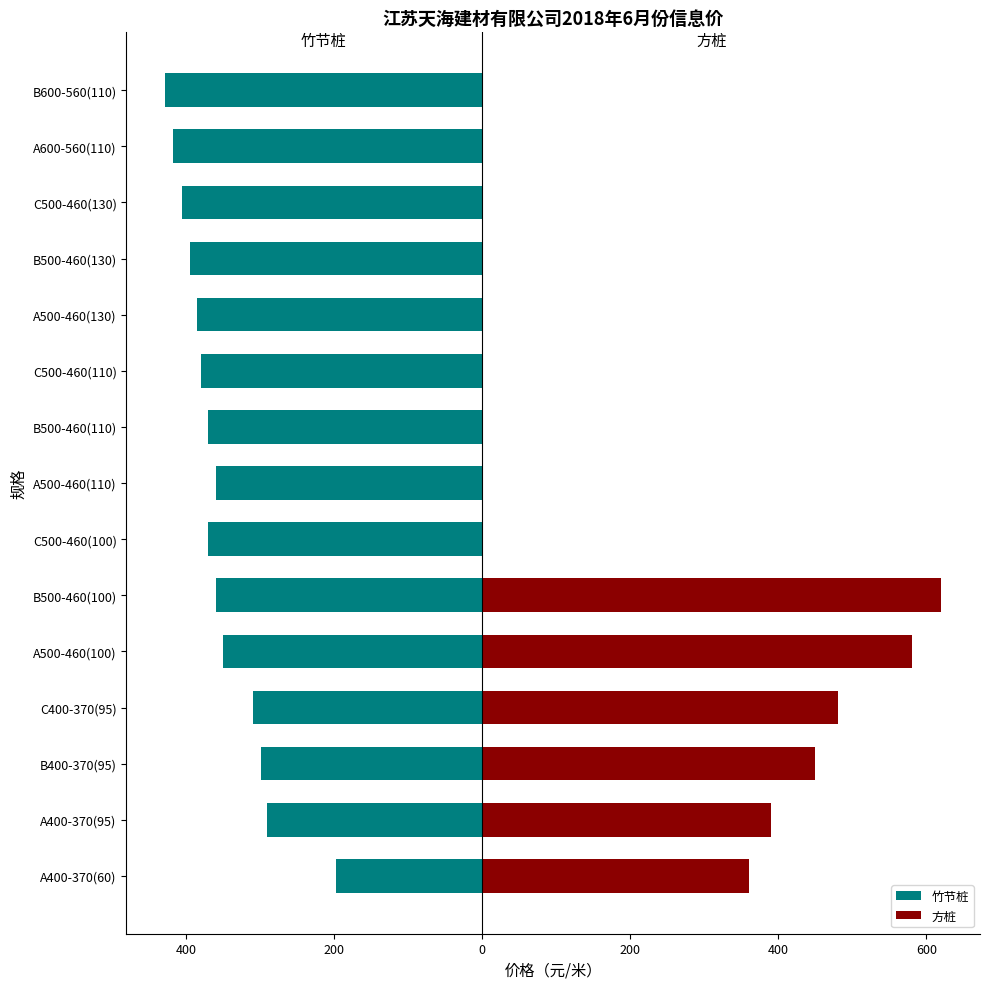

How many series are shown in this chart?

2